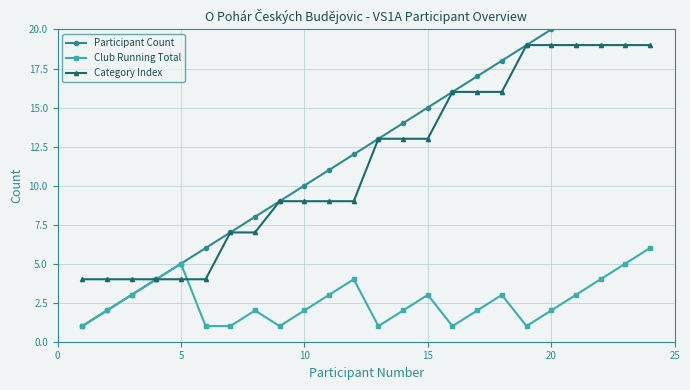

What is the highest value of the Participant Count series?

24